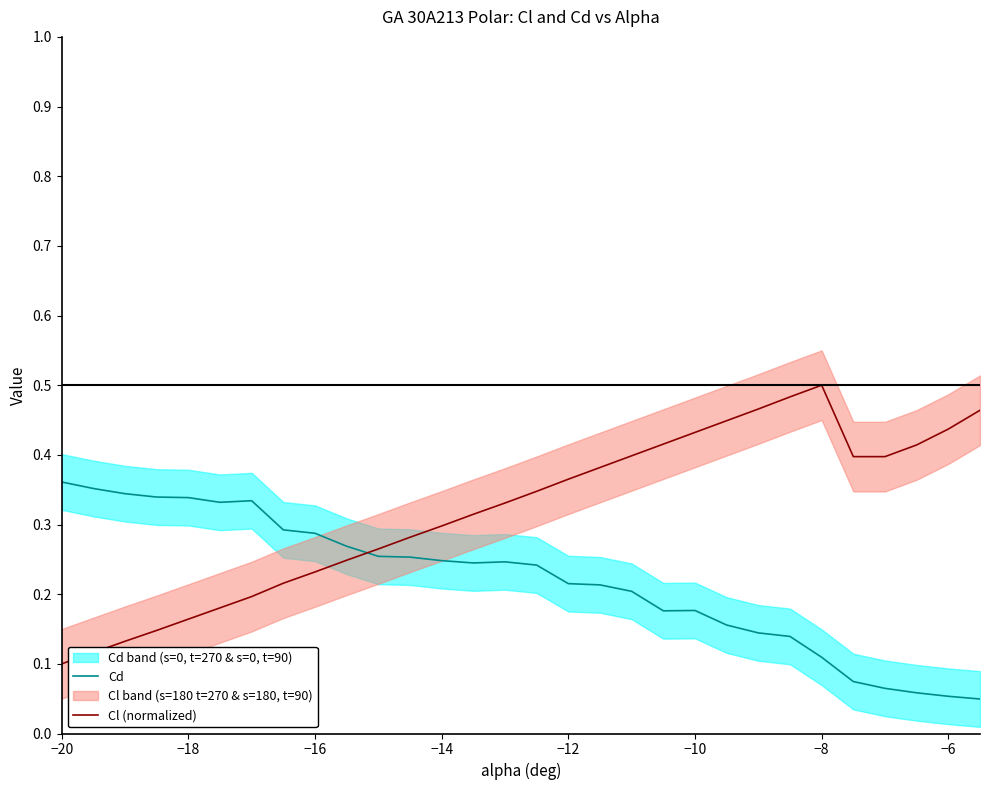

Does the chart have visible grid lines?

No